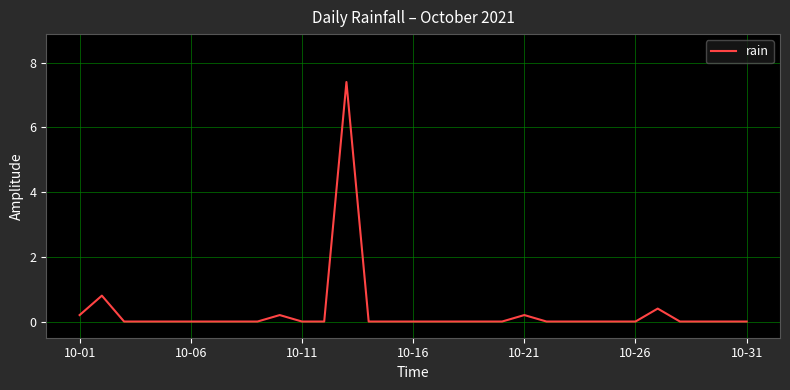

What is the maximum value shown in the chart?

7.4